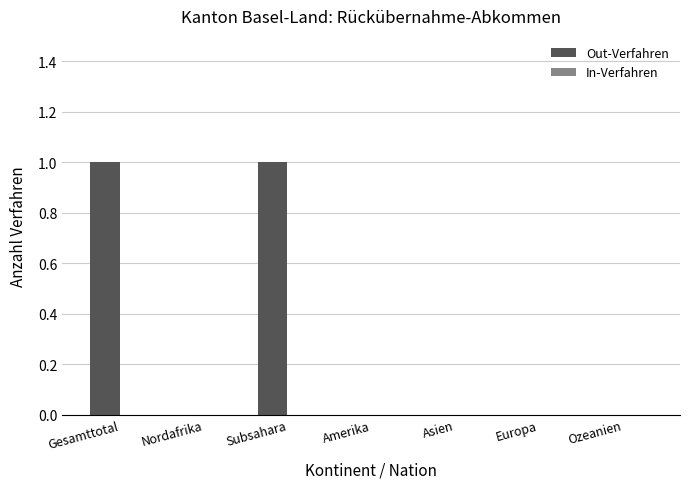

True or false: the data shows 0 at Europa.

True